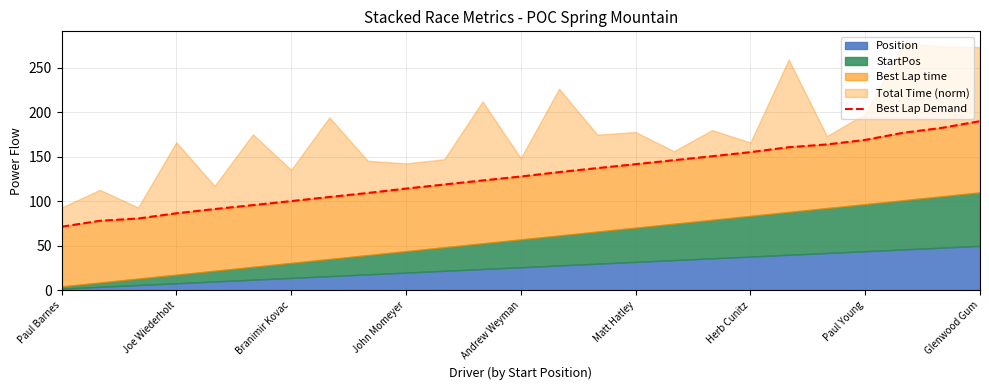

What is the value of the 22nd point from the left?

168.9